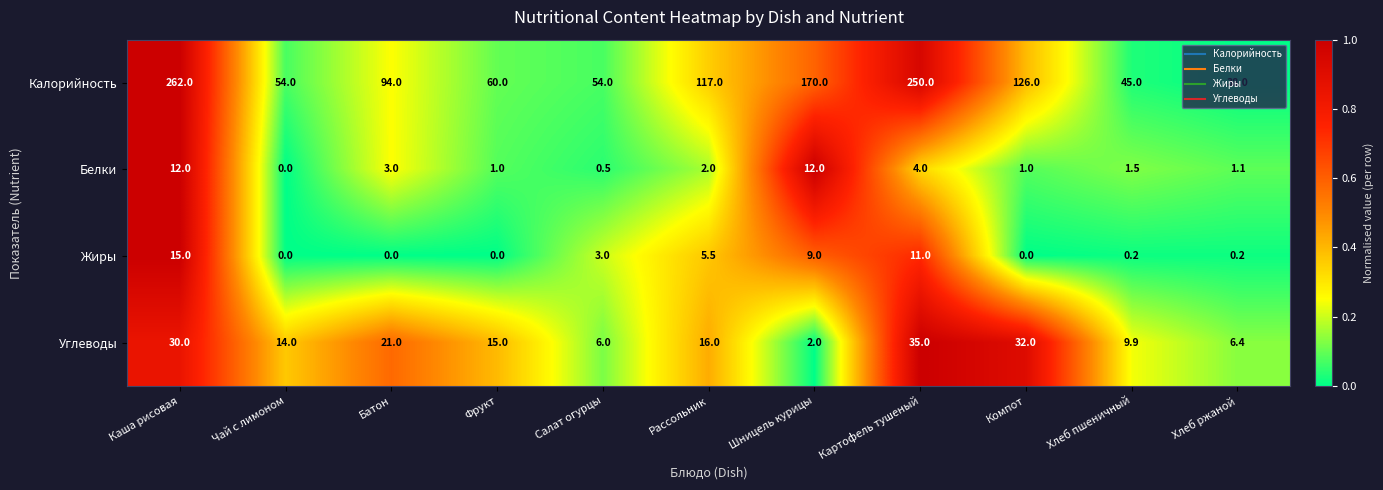

How many data points does each series have?

11